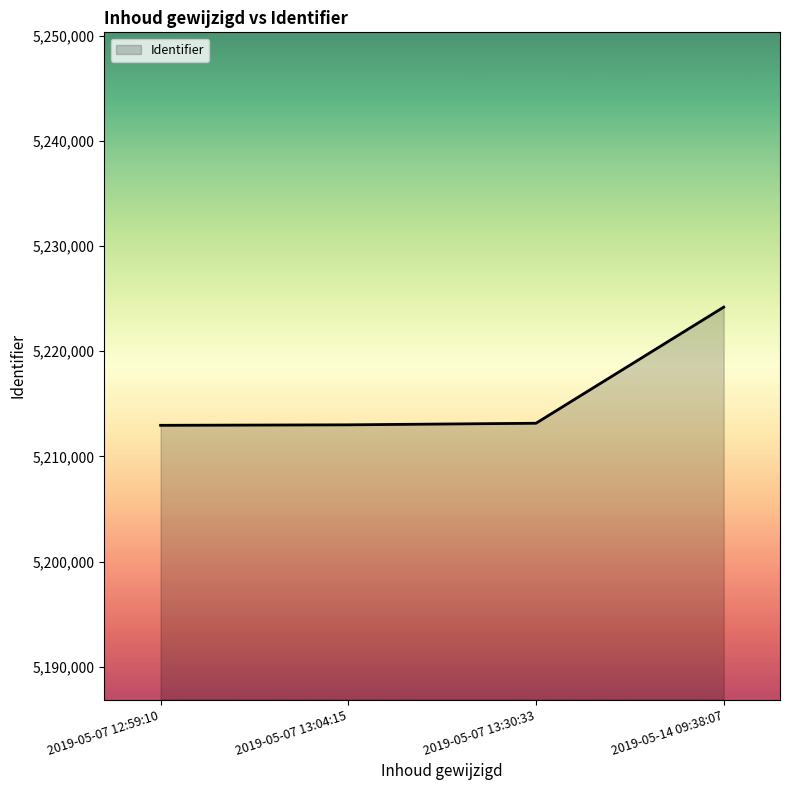

True or false: the data has more than 2 interior local peaks.

False